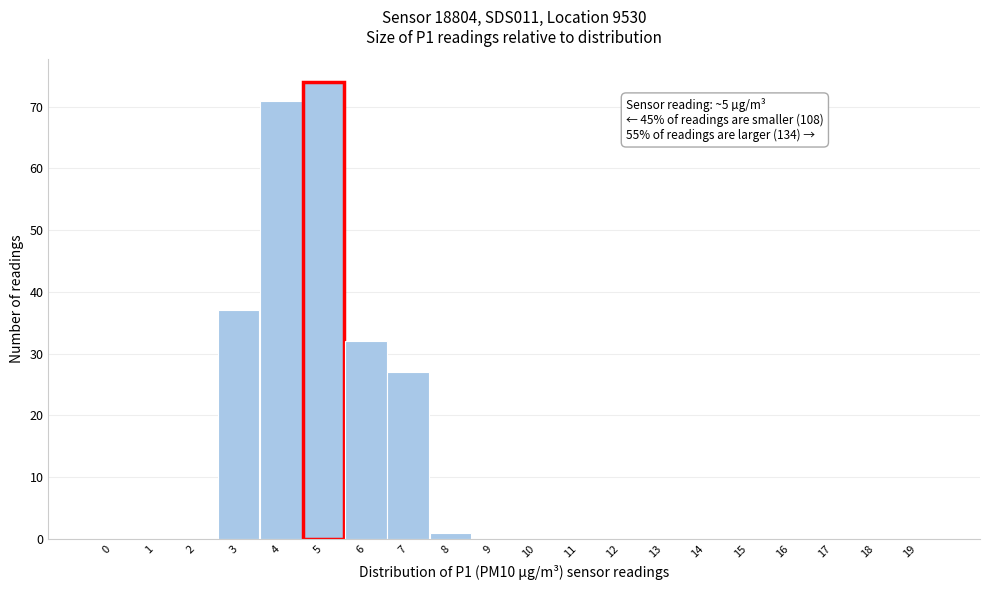

Reading right to left, extract all data points from this chart.

19=0	18=0	17=0	16=0	15=0	14=0	13=0	12=0	11=0	10=0	9=0	8=1	7=27	6=32	5=74	4=71	3=37	2=0	1=0	0=0